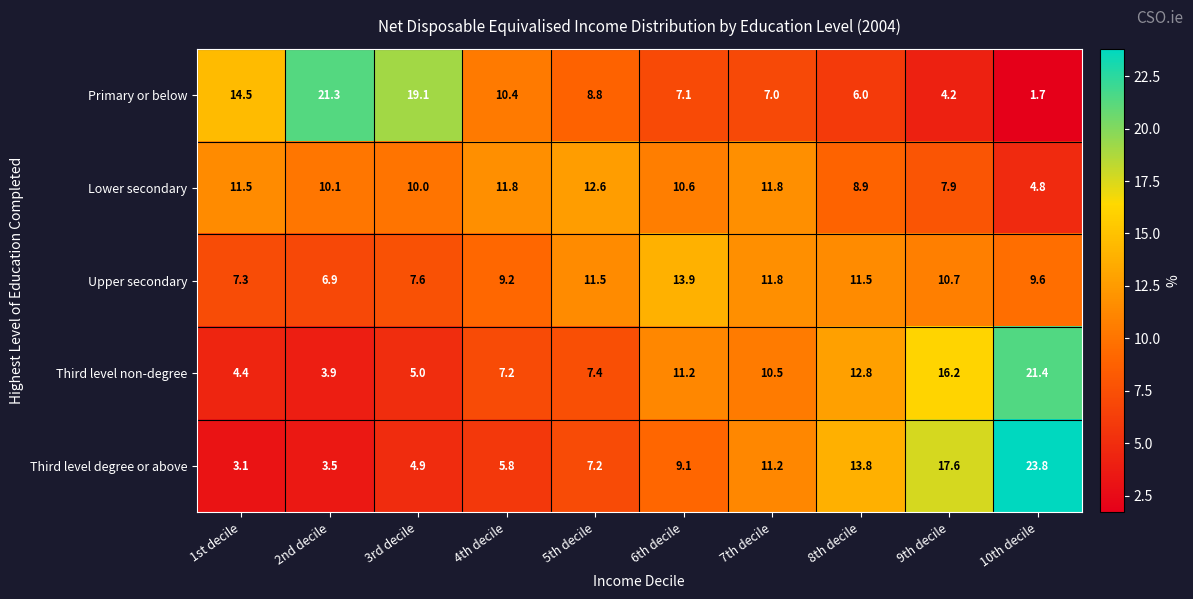

What is the average value of the Primary or below series?

10.0